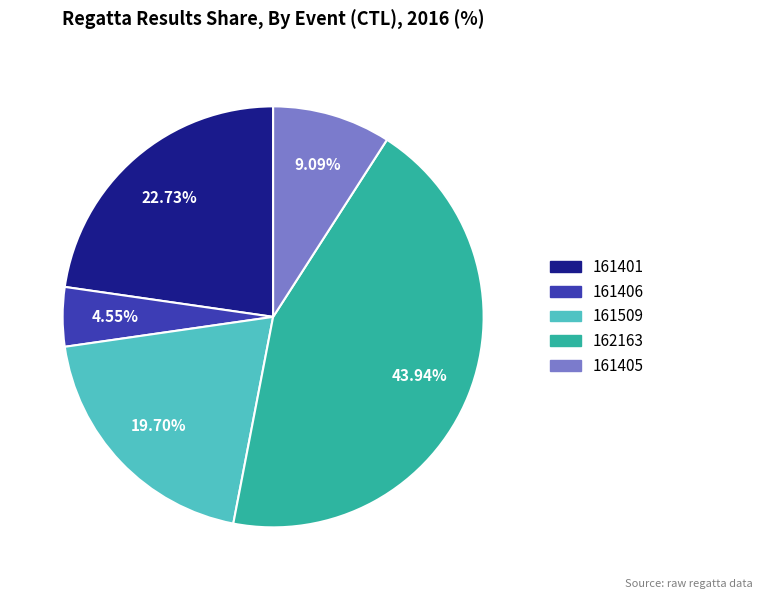

True or false: 162163 accounts for 50% of the total.

False